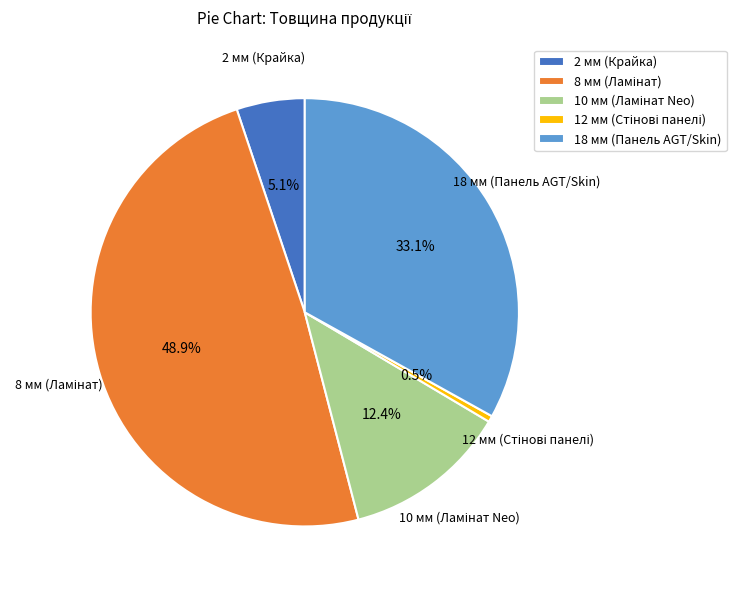

Does any single category account for the majority?

No